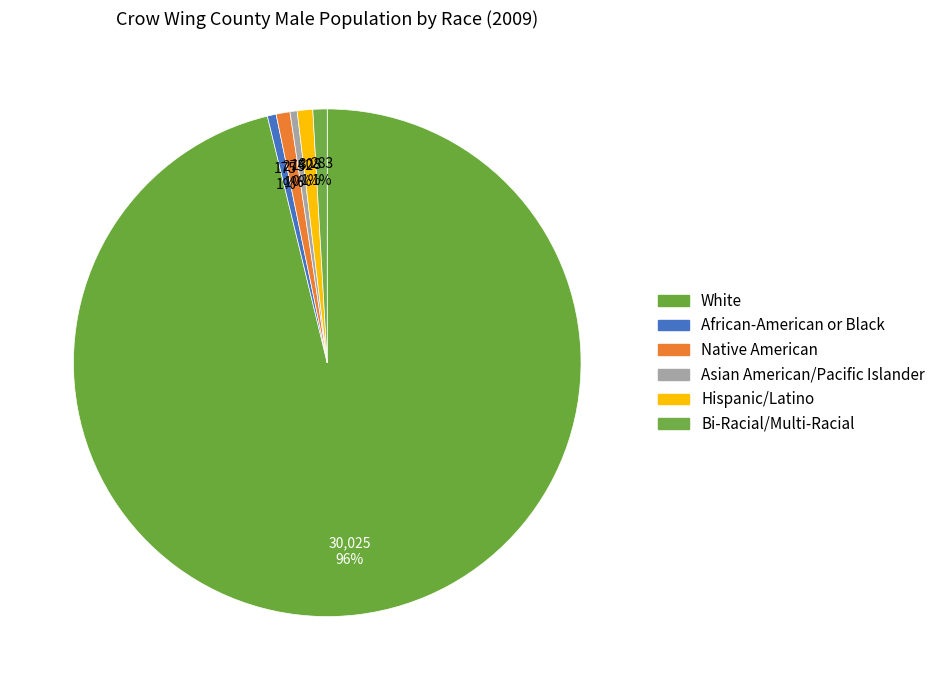

Approximately how many times larger is the value at Asian American/Pacific Islander compared to Bi-Racial/Multi-Racial?

0.5